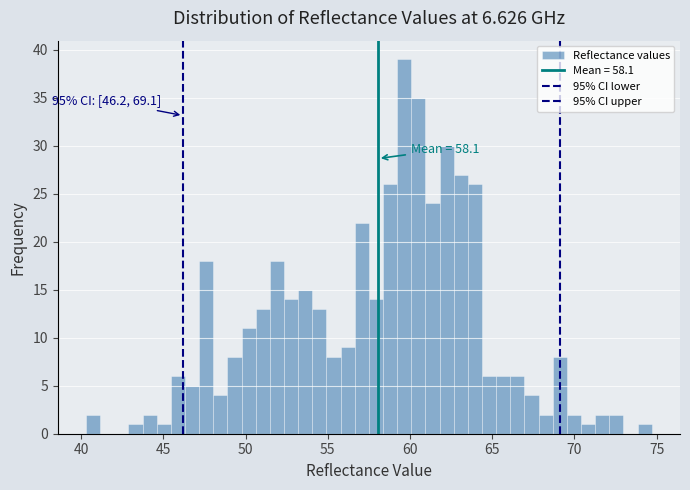

Around what value on the x-axis is the tallest bar? Give the approximate position of its centre, as read against the axis.

59.5